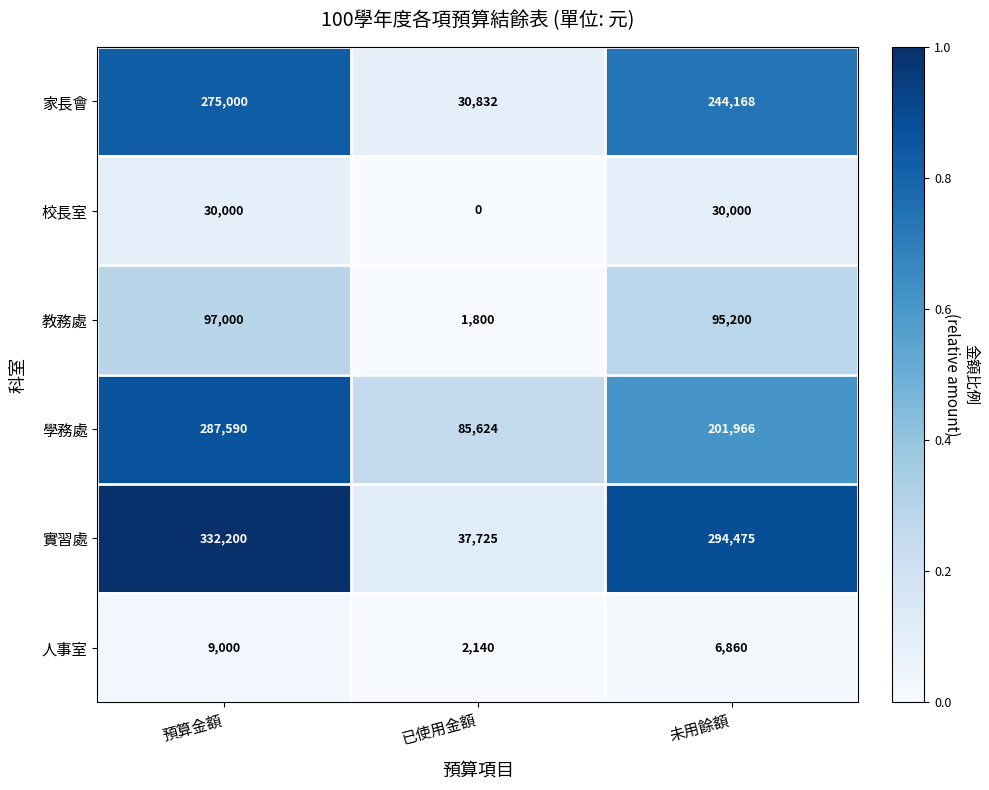

Reading left to right, transcribe all the data shown in this chart.

家長會: 預算金額=275000	已使用金額=30832	未用餘額=244168
校長室: 預算金額=30000	已使用金額=0	未用餘額=30000
教務處: 預算金額=97000	已使用金額=1800	未用餘額=95200
學務處: 預算金額=287590	已使用金額=85624	未用餘額=201966
實習處: 預算金額=332200	已使用金額=37725	未用餘額=294475
人事室: 預算金額=9000	已使用金額=2140	未用餘額=6860